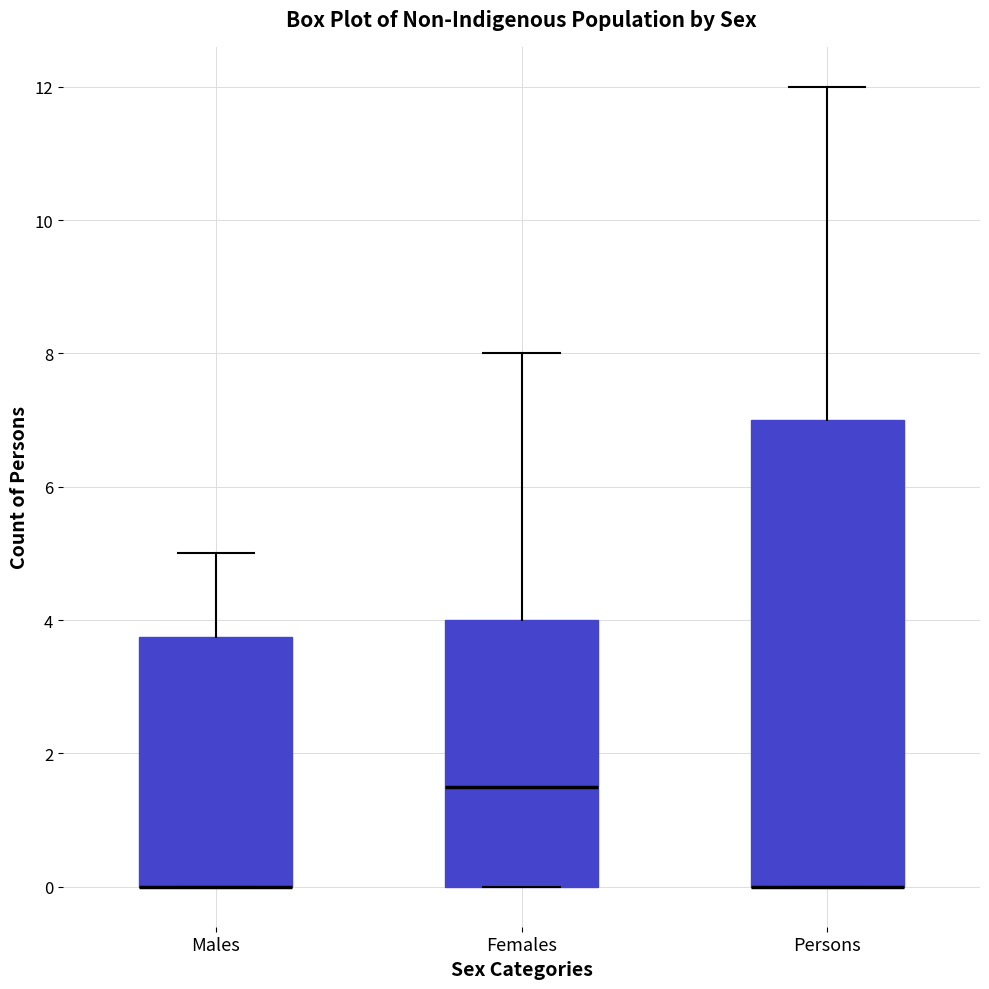

Which box is the tallest, from its lower edge to its upper edge?

Persons